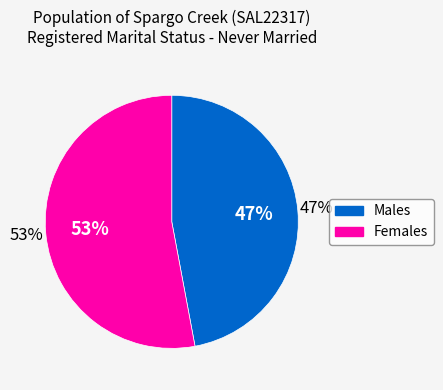

What percentage is the Males slice, to the nearest percent?

47%